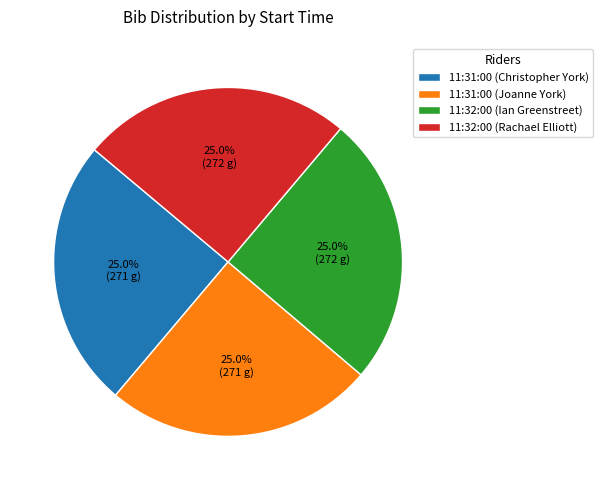

Approximately how many times larger is the value at 11:31:00 (Joanne York) compared to 11:32:00 (Rachael Elliott)?

1.0